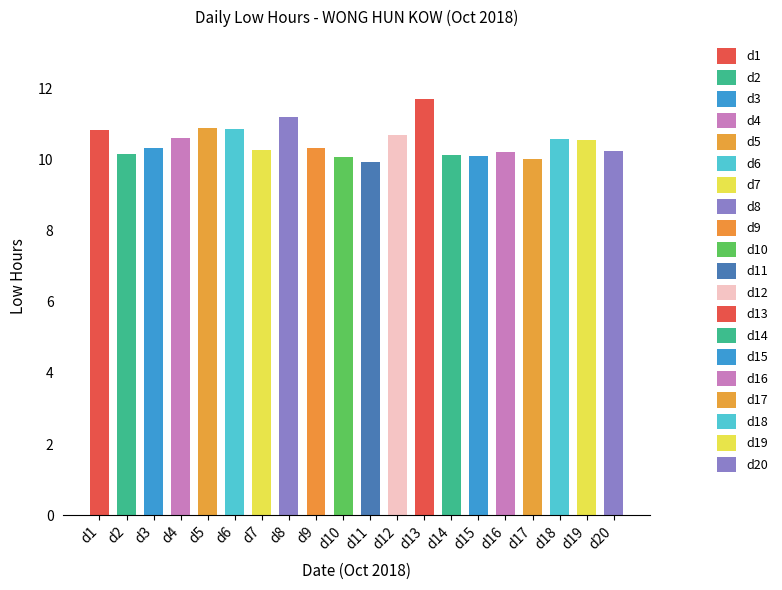

The value at d18 is 18.5. True or false?

False